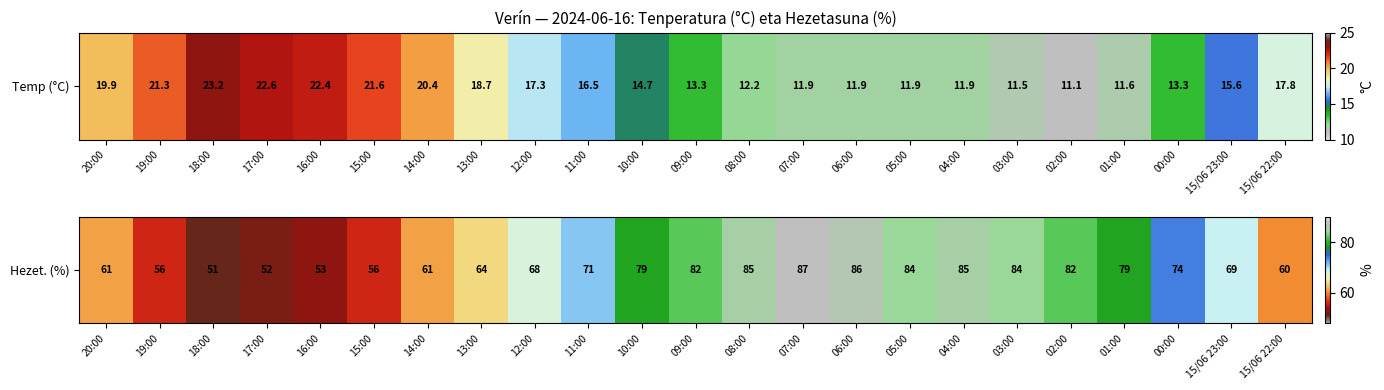

What is the difference between the maximum and second lowest values?

35